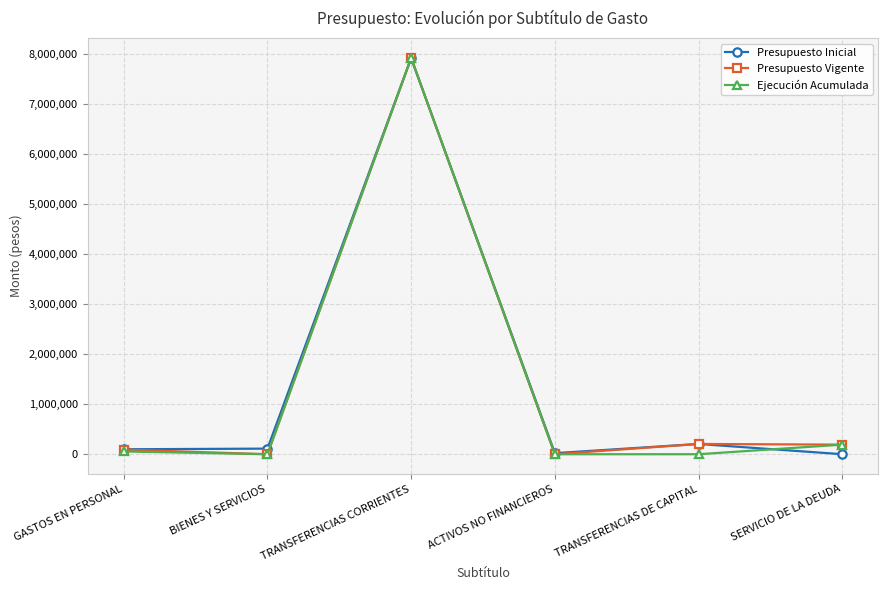

What is the difference between the maximum and minimum values in the Presupuesto Inicial series?

7921000